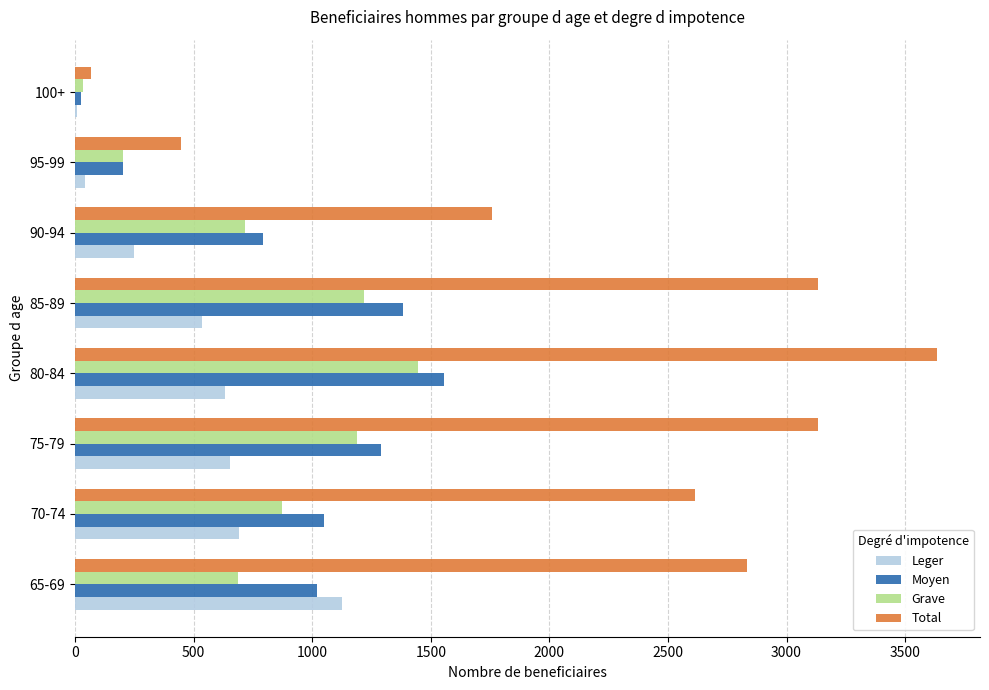

What is the greatest value displayed?

3634